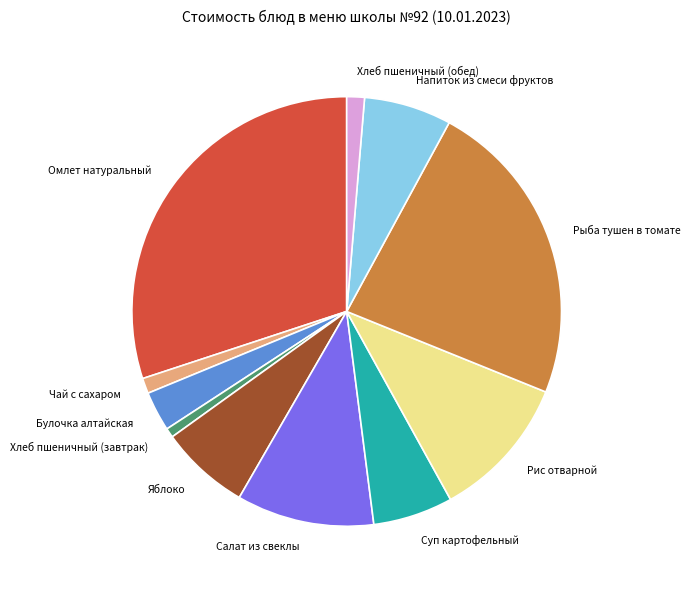

Does Напиток из смеси фруктов account for over 50% of the chart?

No